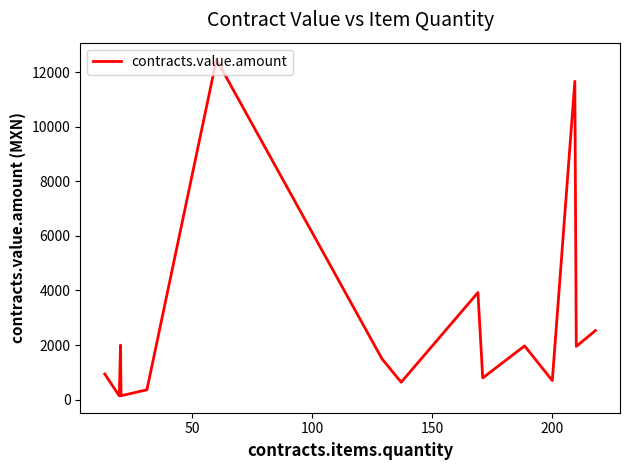

What is the difference between the maximum and minimum values?

12322.8